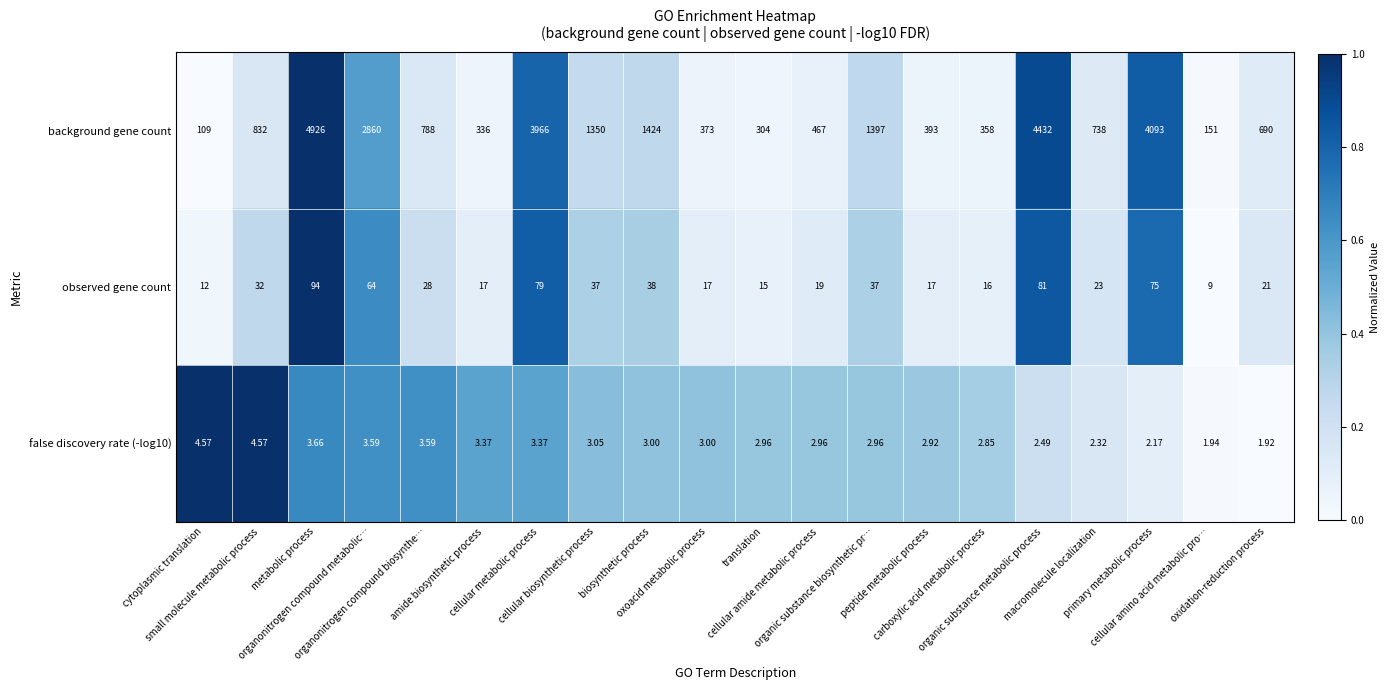

Which series has the largest total across all categories?

background gene count